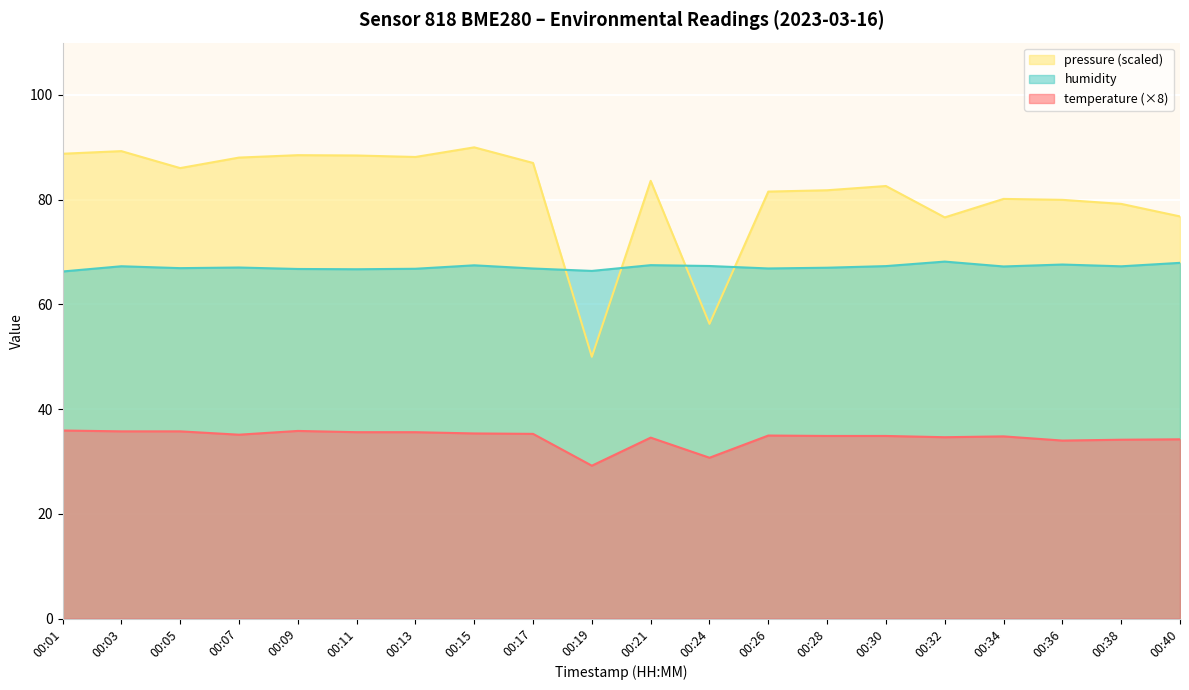

True or false: pressure_norm and humidity cross at least once.

True